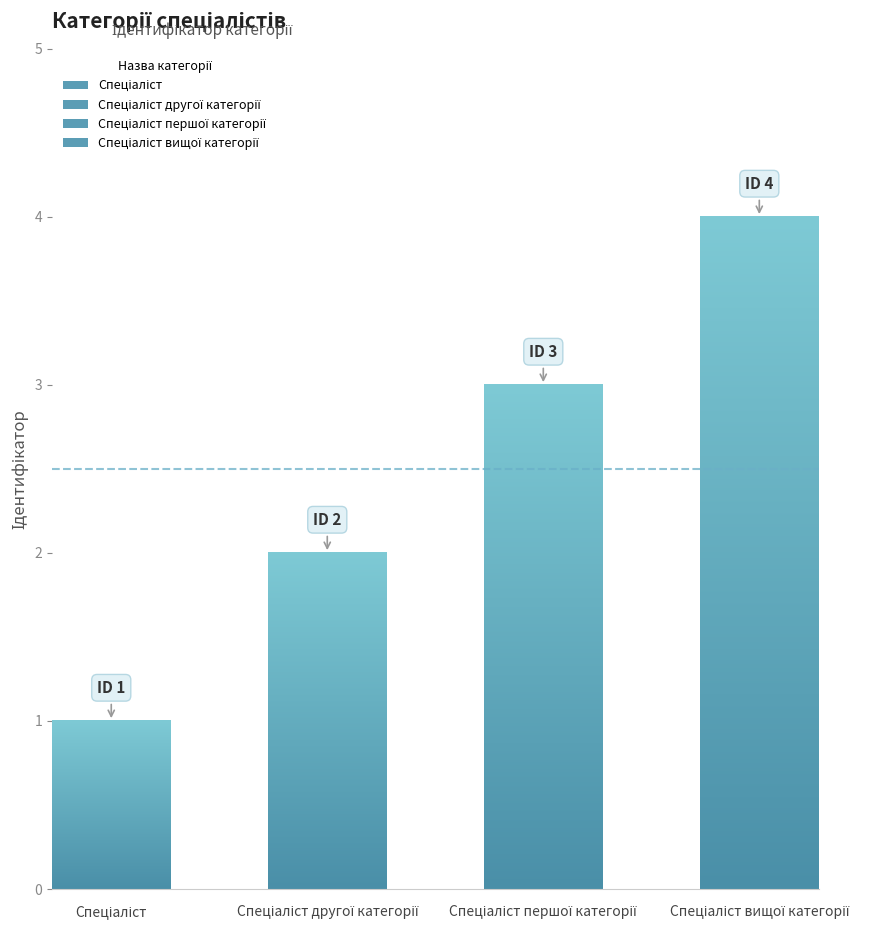

Reading left to right, extract all data points from this chart.

1	2	3	4